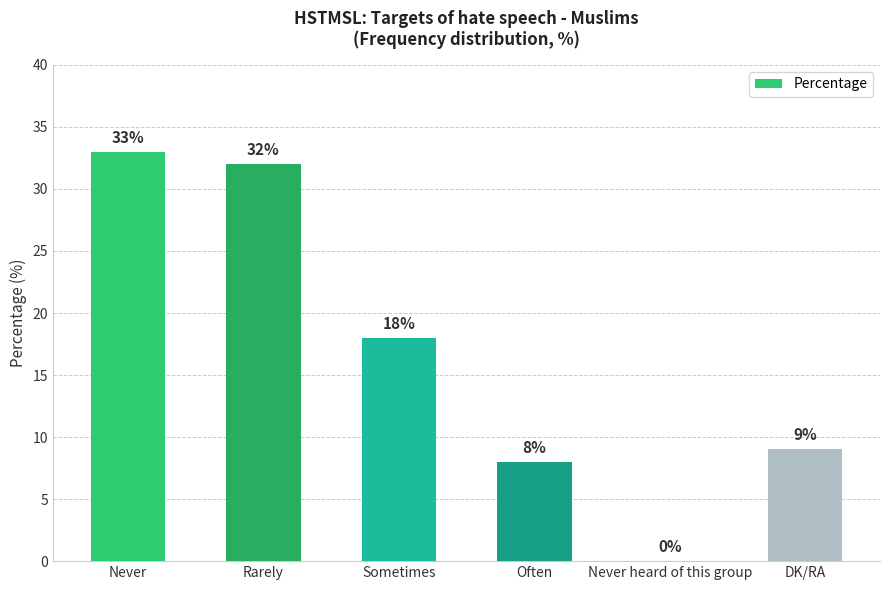

Are the bars grouped side by side (vs. stacked)?

No